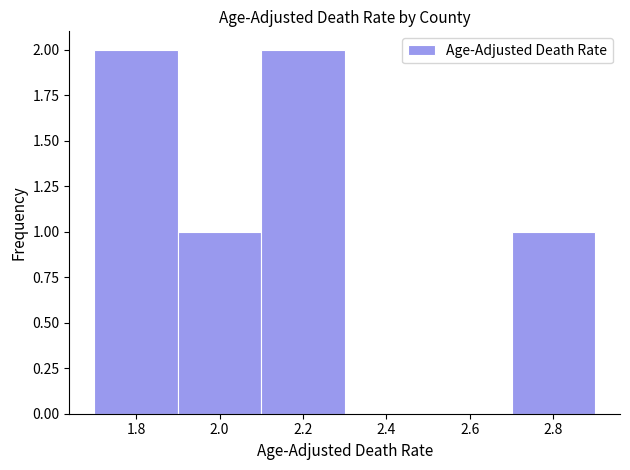

Reading left to right, transcribe this chart: for each bar, give the range it covers on the x-axis and its height. The values are not printed on the chart, so give them approximately, as read against the axis.

1.7 to 1.9: 2
1.9 to 2.1: 1
2.1 to 2.3: 2
2.3 to 2.5: 0
2.5 to 2.7: 0
2.7 to 2.9: 1